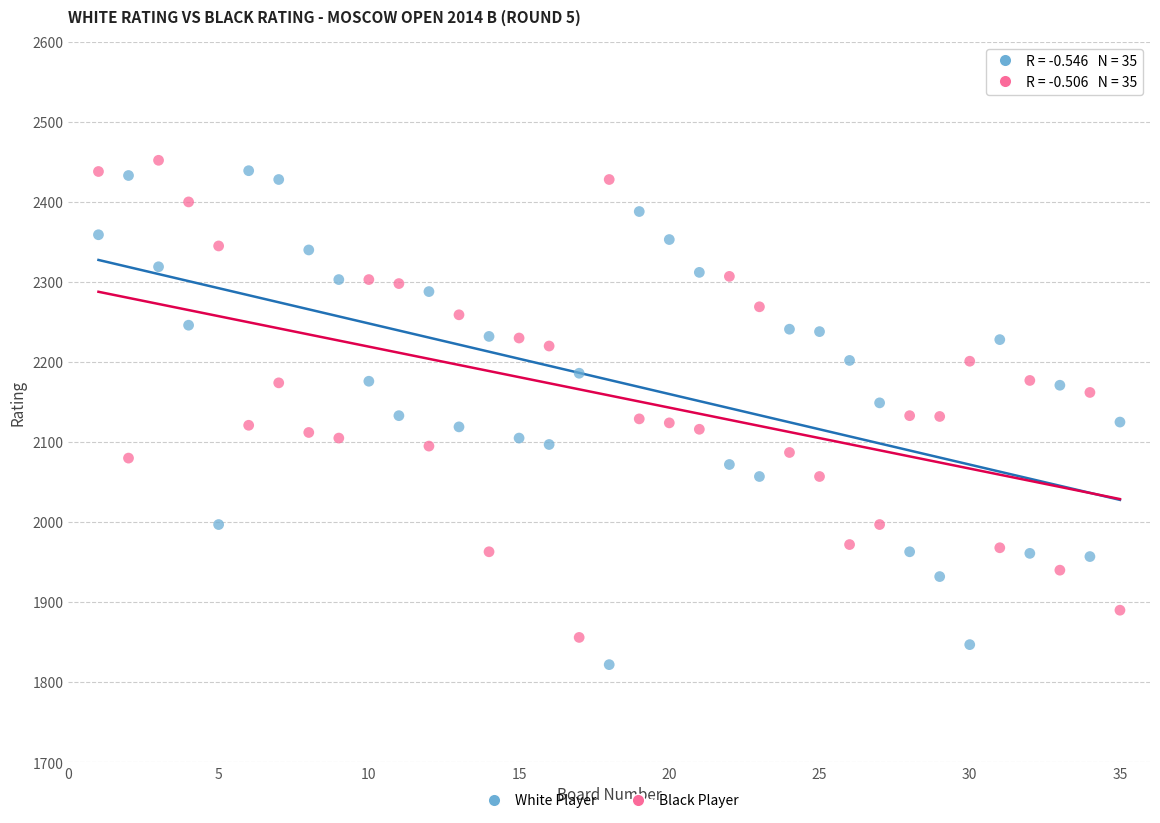

Which series has the widest spread of Y values?

White Player